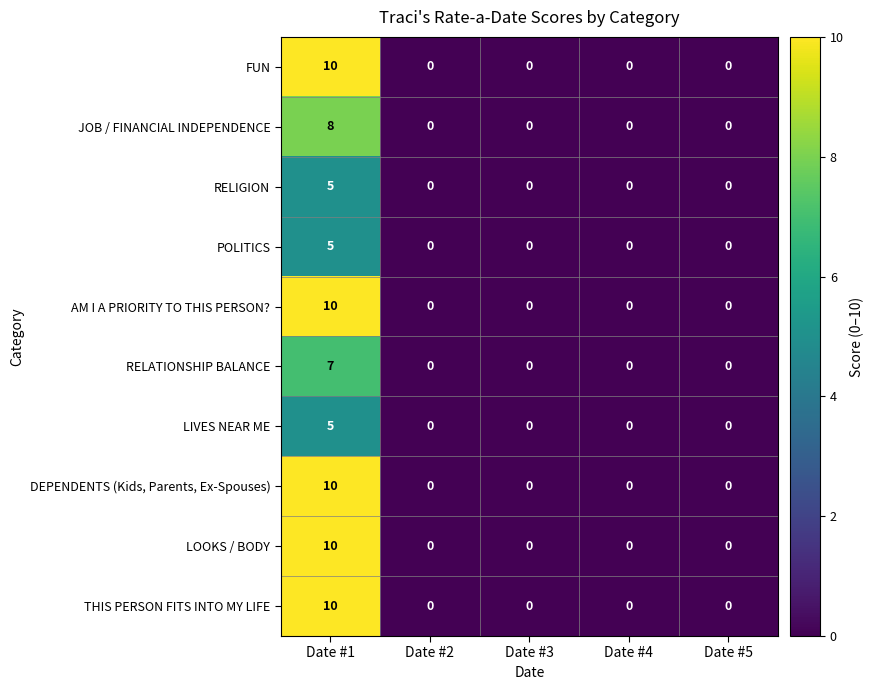

What is the maximum value for AM I A PRIORITY TO THIS PERSON??

10